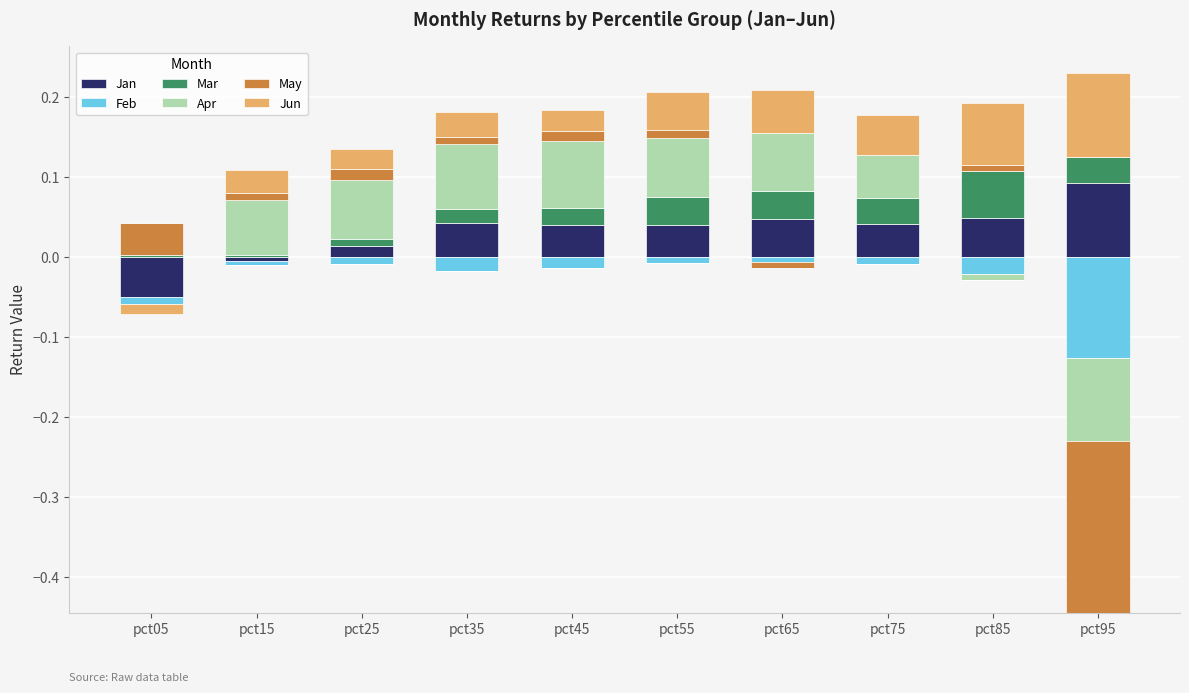

Rank the series by their maximum value, from lowest to highest.

Feb, May, Mar, Apr, Jan, Jun